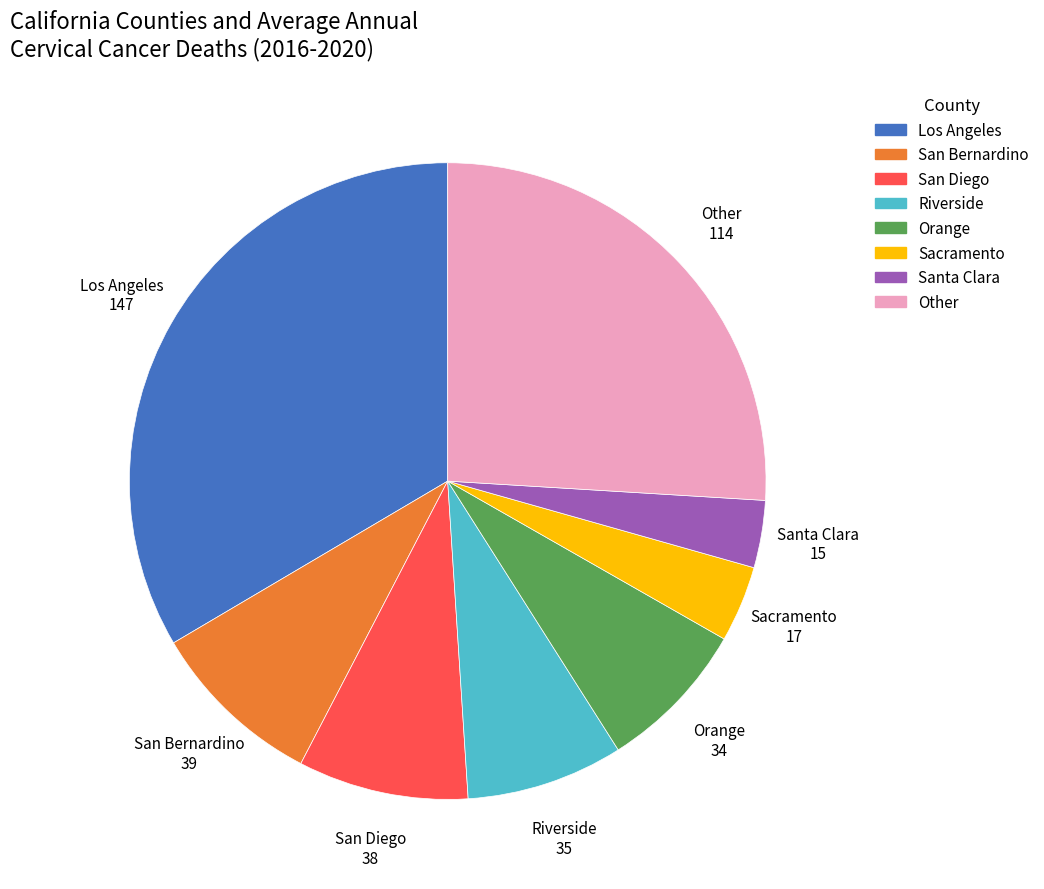

Is there a majority slice in this chart?

No